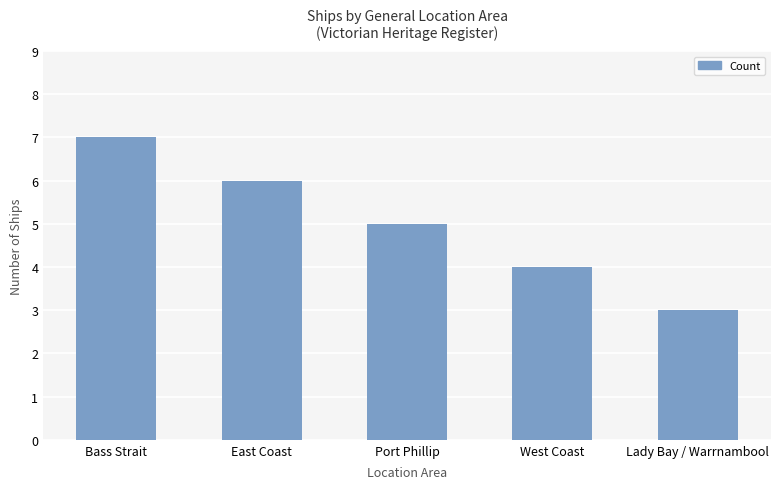

Between Lady Bay / Warrnambool and Bass Strait, which is larger?

Bass Strait